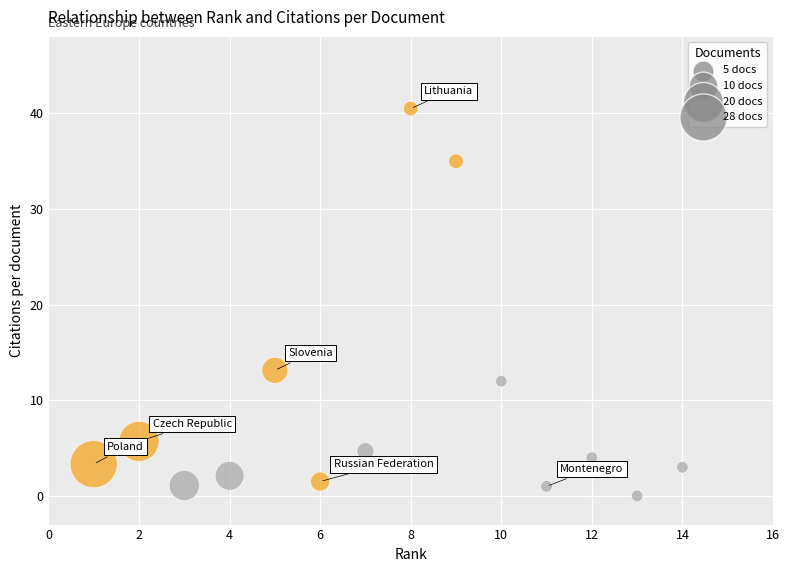

What Y value in the scatter plot is closest to 20?

13.1